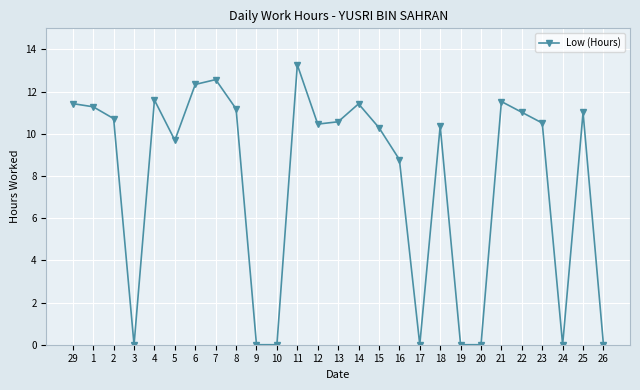

What is the label of the 2nd point from the left?

1